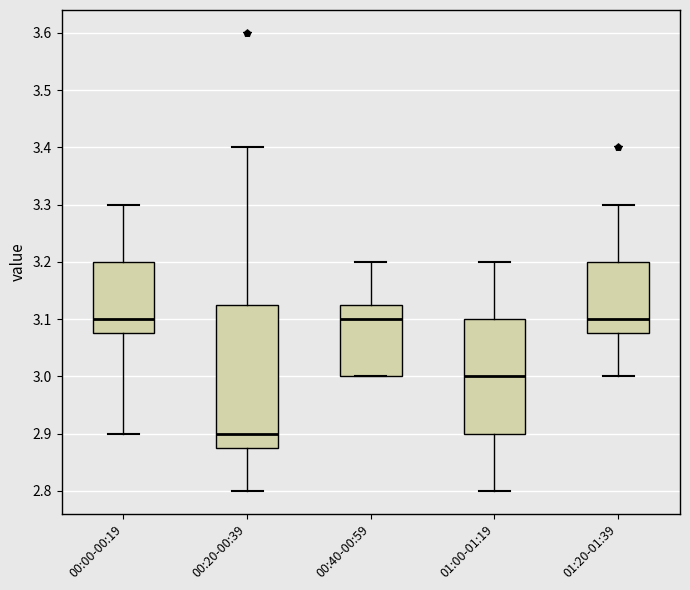

Reading left to right, transcribe this box plot: for each box, give where its median line is, the range the box spans, and where its two whiskers end, as read against the y-axis. The values are not printed on the chart, so give them approximately, as read against the axis.

00:00-00:19: median 3.10, box 3.08 to 3.20, whiskers 2.90 to 3.30
00:20-00:39: median 2.90, box 2.88 to 3.13, whiskers 2.80 to 3.40
00:40-00:59: median 3.10, box 3.00 to 3.13, whiskers 3.00 to 3.20
01:00-01:19: median 3.00, box 2.90 to 3.10, whiskers 2.80 to 3.20
01:20-01:39: median 3.10, box 3.08 to 3.20, whiskers 3.00 to 3.30